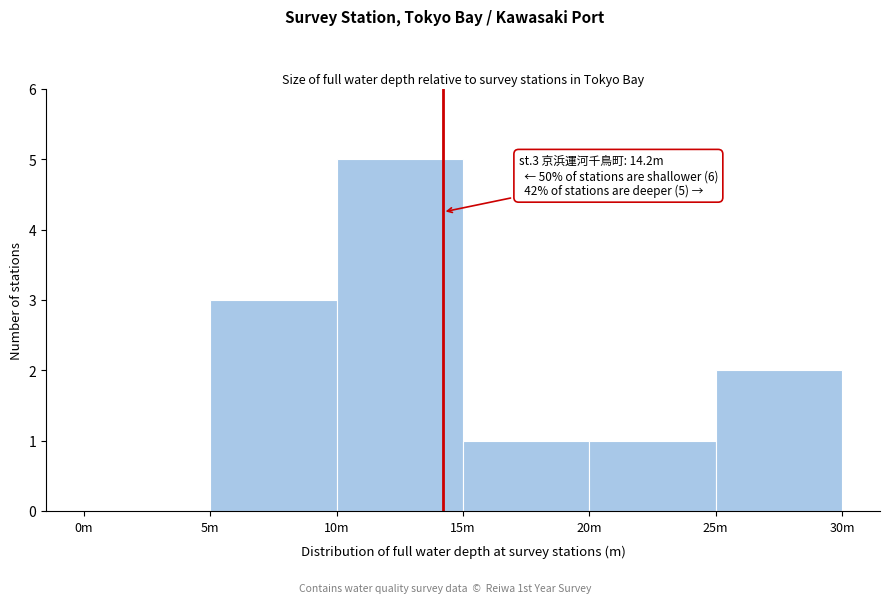

Reading left to right, what are all the values shown in this chart?

0m=0	5m=3	10m=5	15m=1	20m=1	25m=2